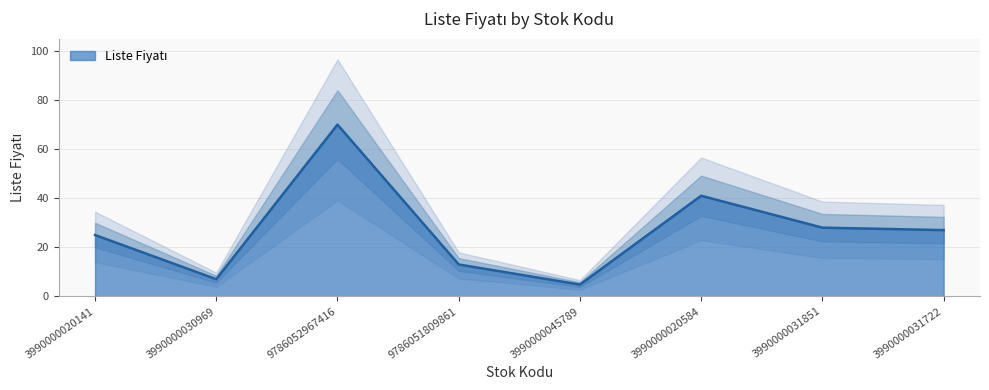

True or false: the data shows 25.0 at 3990000020141.

True